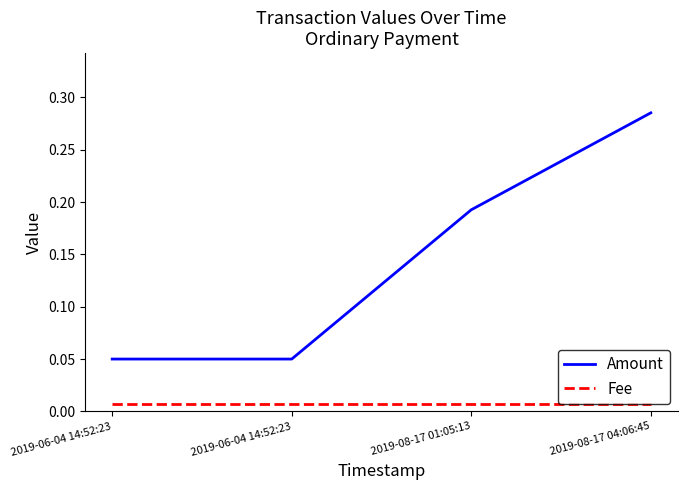

How many categories are shown in the chart?

4